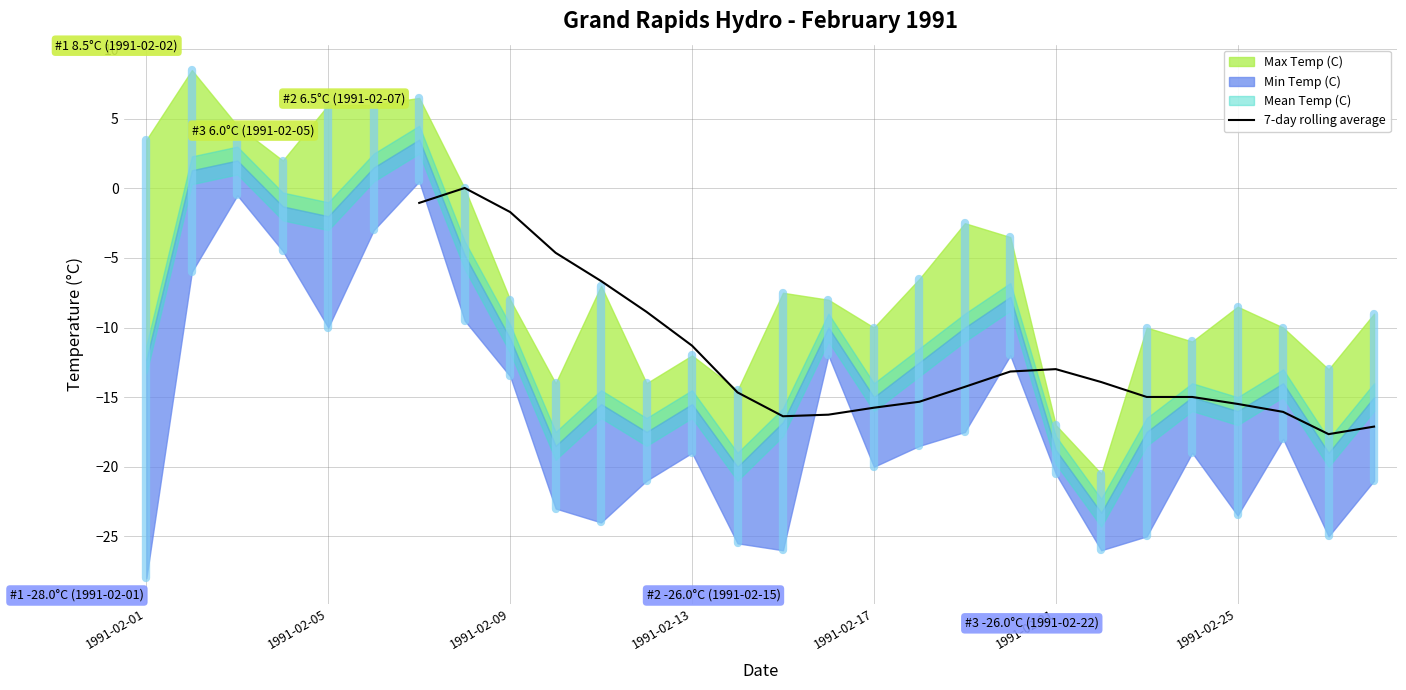

What is the sum of all values?

-263.1